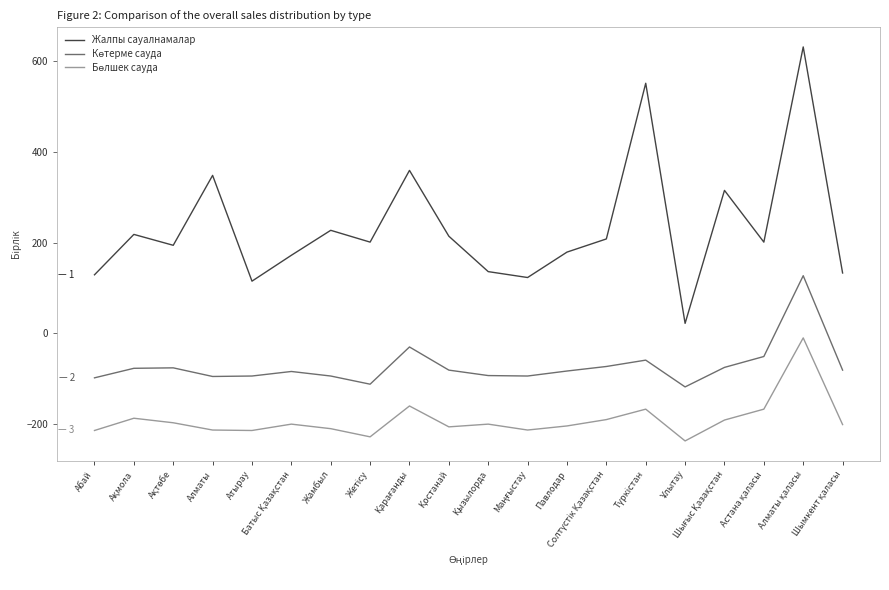

What is the smallest value displayed?

-237